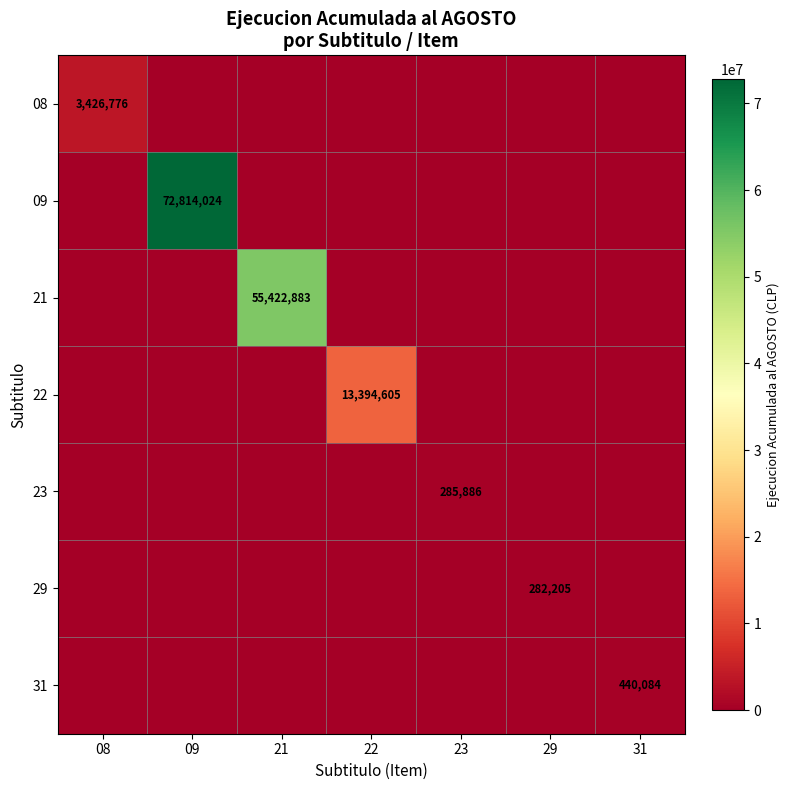

Is it true that 08 equals 5867936 at 08?

False